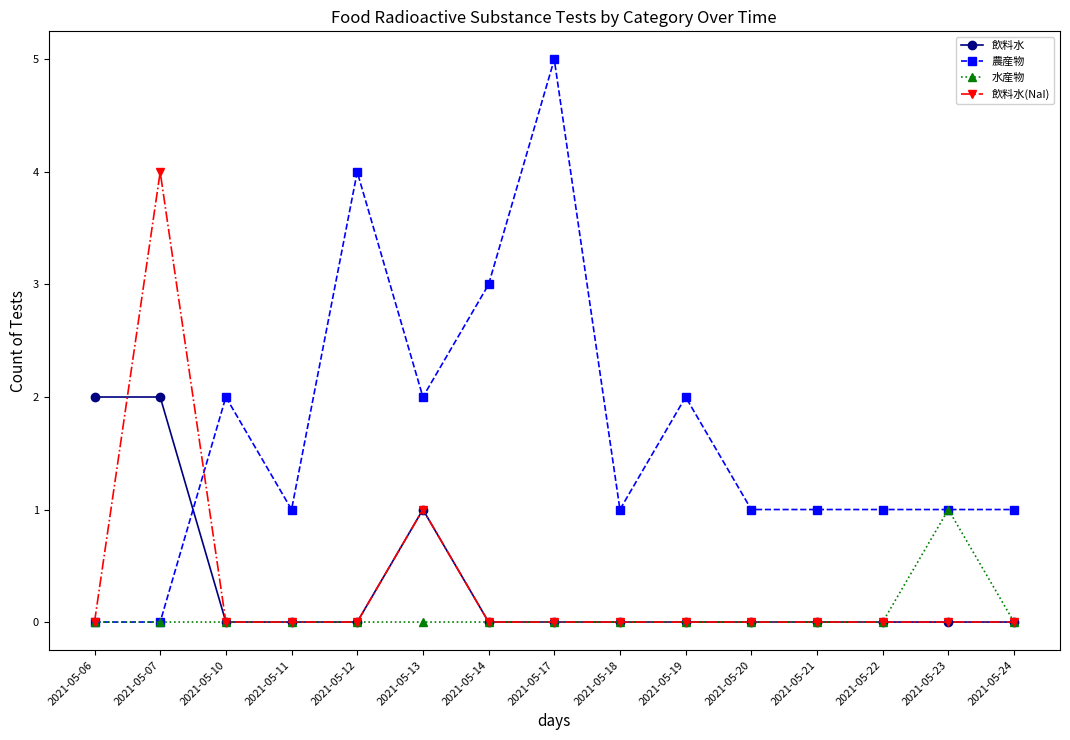

How many lines are shown in the chart?

4